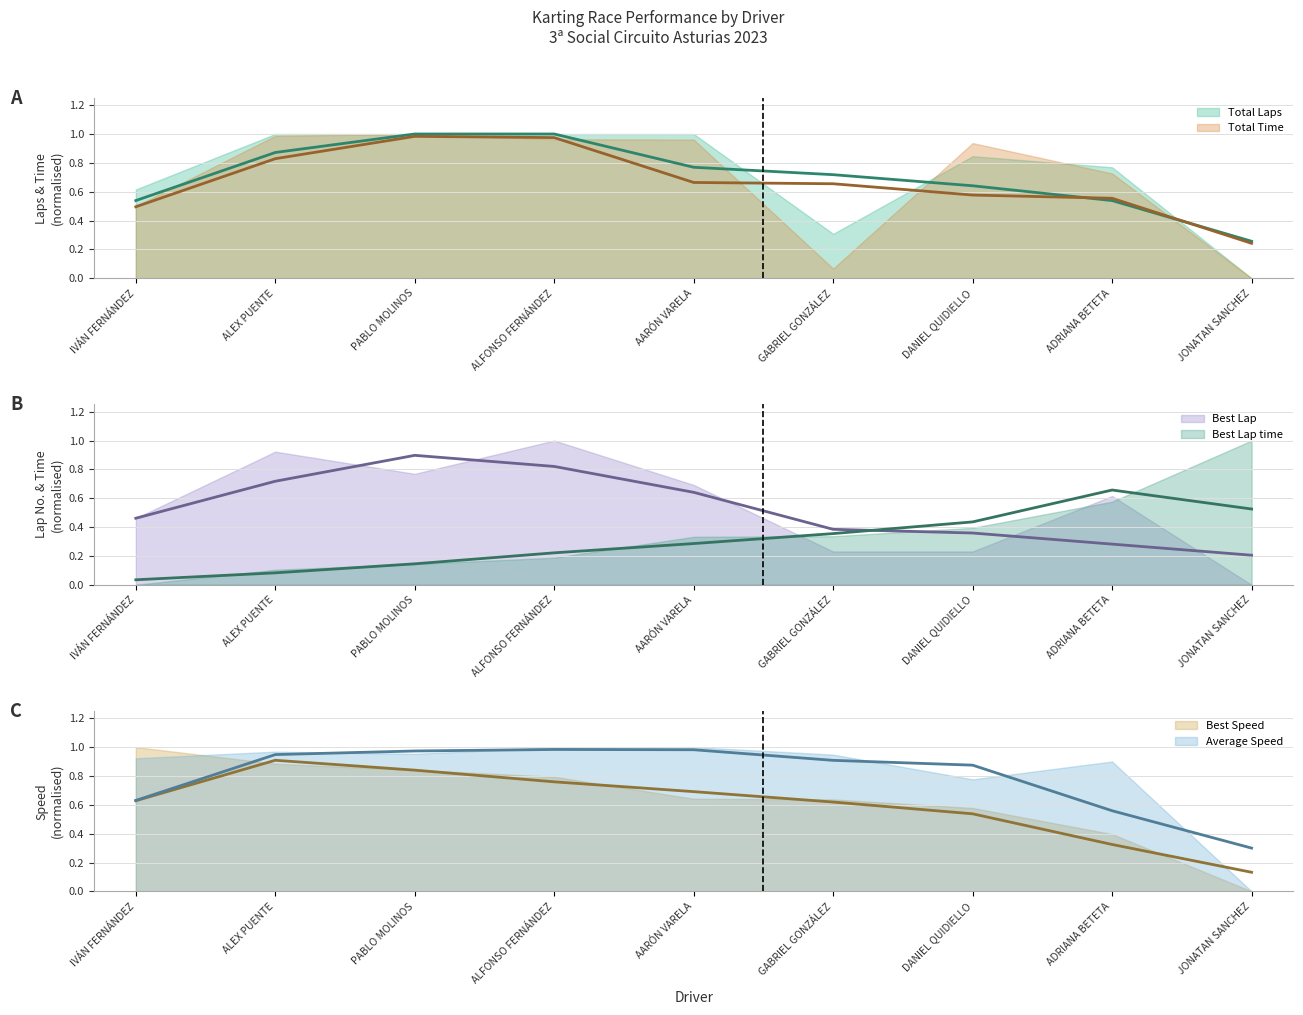

How many series are shown in this chart?

6